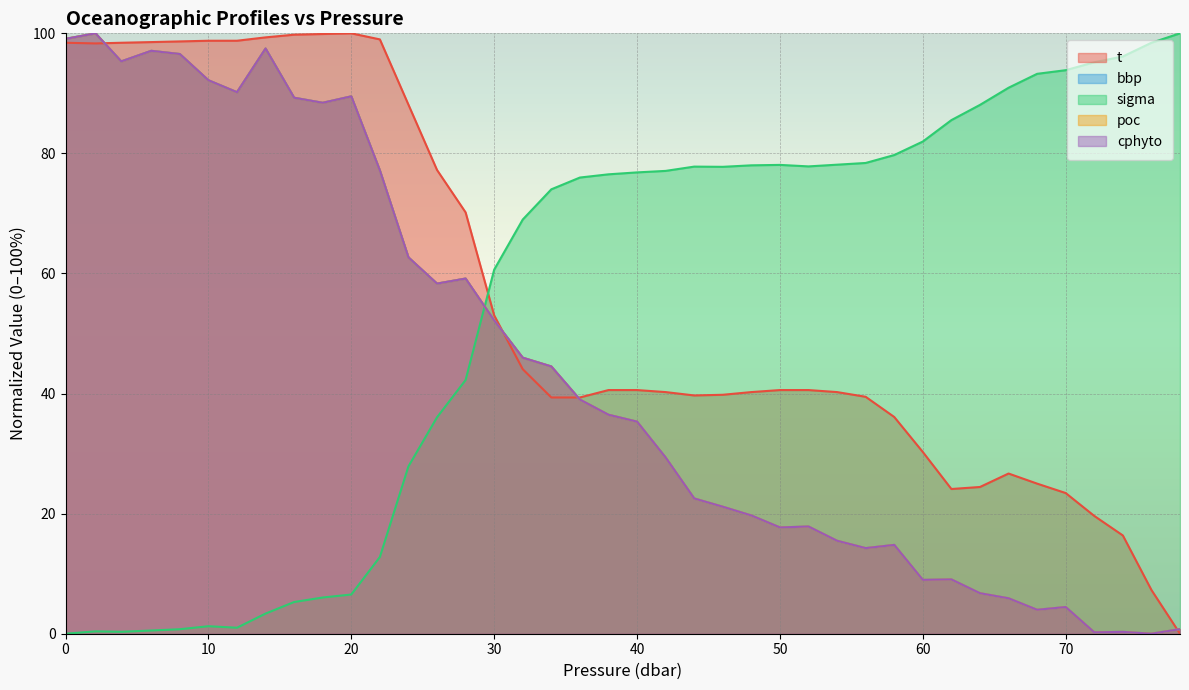

At which category does the chart reach its minimum across all series?

39